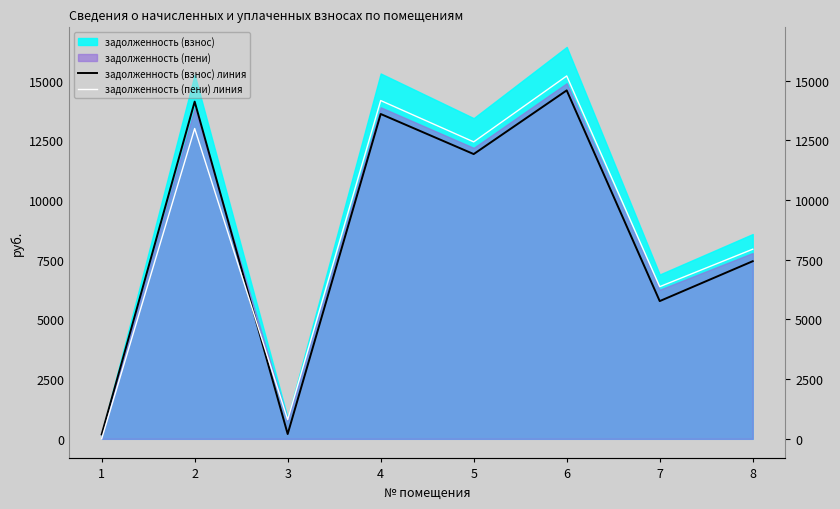

Which series ends up on top after the final intersection of задолженность (пени) линия and задолженность (взнос) линия?

задолженность (пени) линия